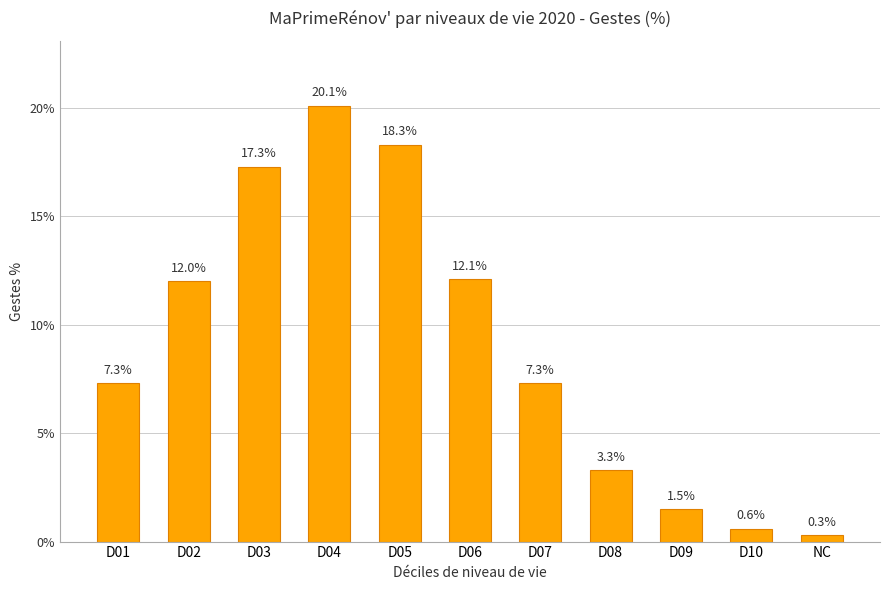

True or false: the data shows 12.2 at D01.

False